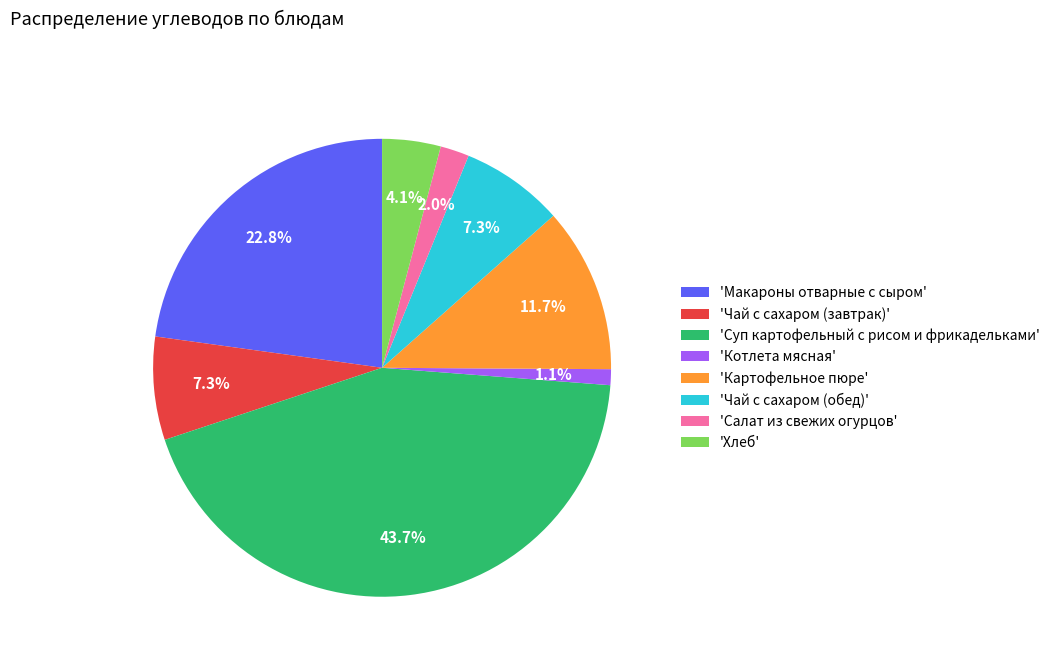

Is there a majority slice in this chart?

No